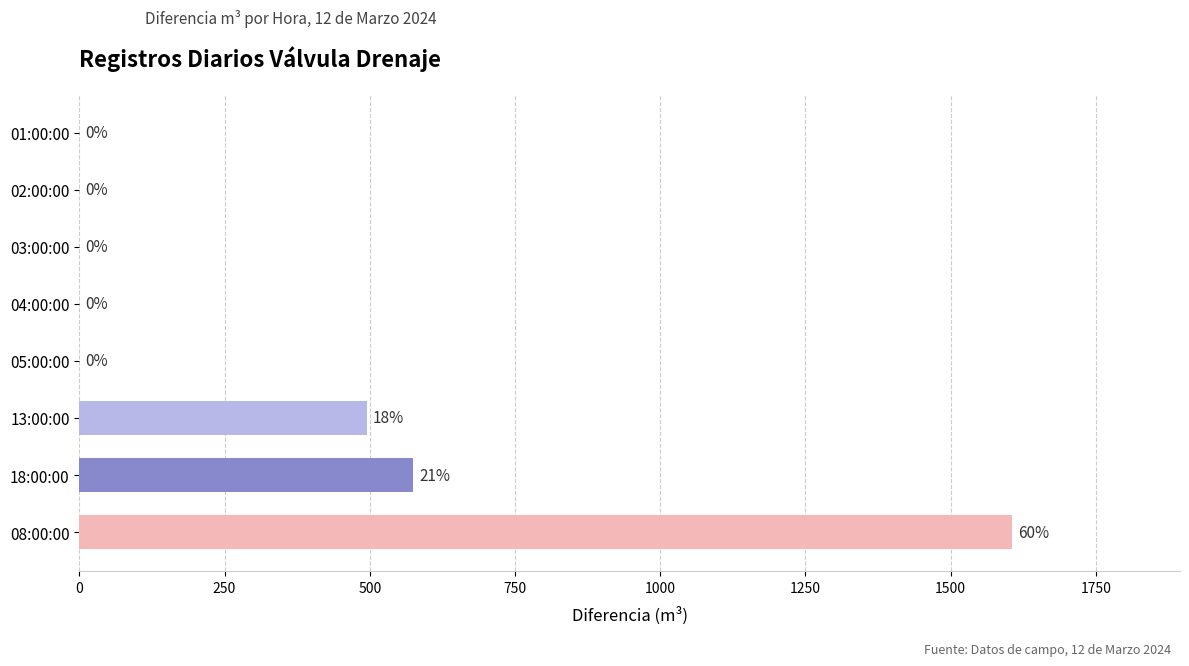

Reading bottom to top, what are all the values shown in this chart?

08:00:00=1606	18:00:00=575	13:00:00=495	05:00:00=0	04:00:00=0	03:00:00=0	02:00:00=0	01:00:00=0